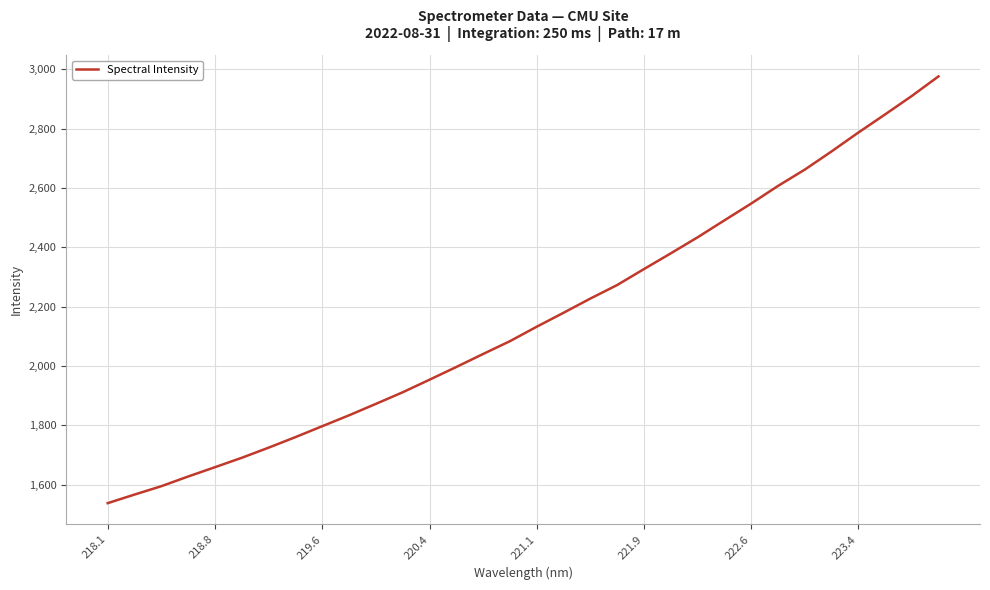

What is the smallest value displayed?

1537.2